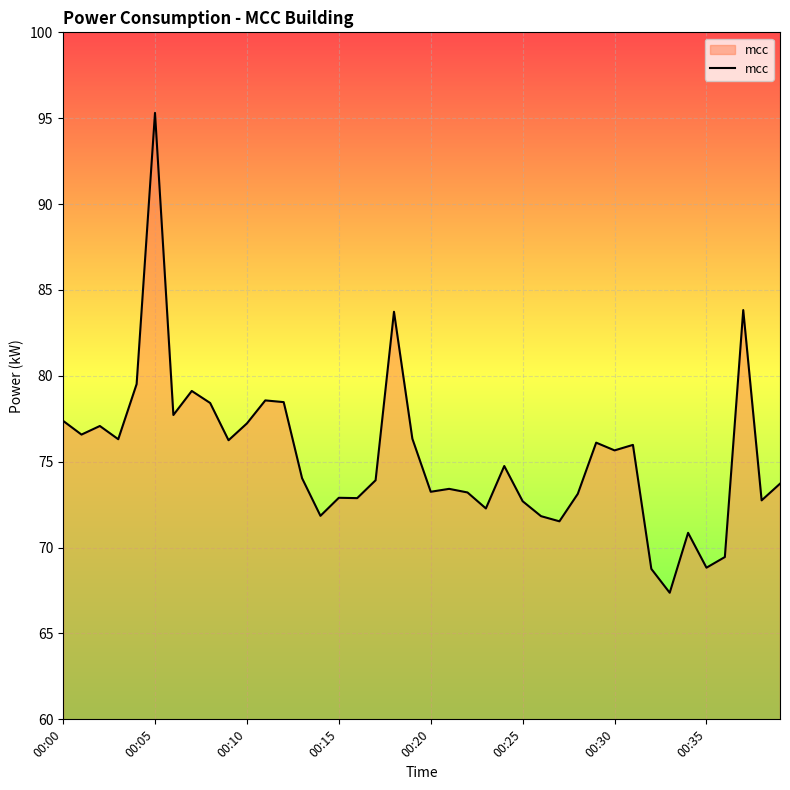

What is the difference between the maximum and minimum values?

27.9